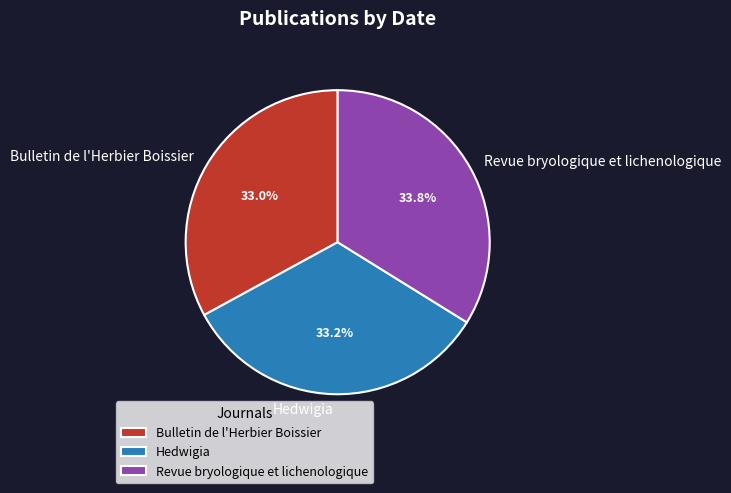

Approximately how many times larger is the value at Bulletin de l'Herbier Boissier compared to Revue bryologique et lichenologique?

1.0